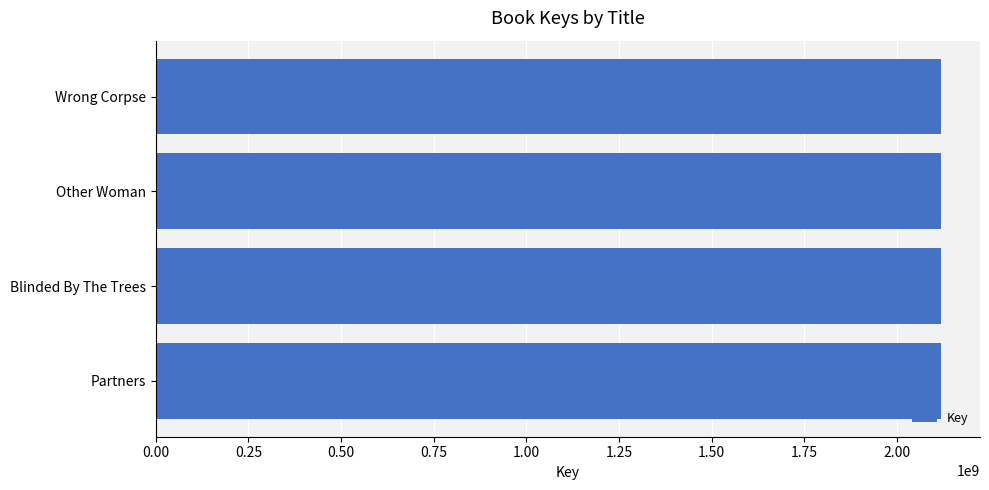

Is it true that the value at Partners is 2117936051?

True